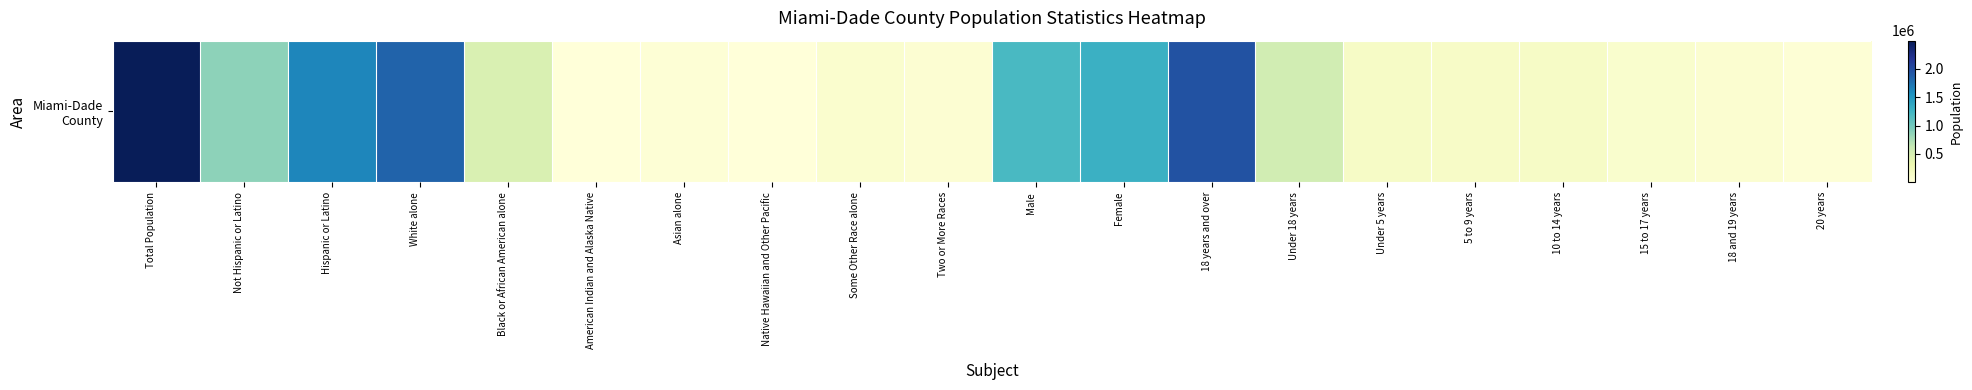

Rank the categories by value from highest to lowest.

Total Population, 18 years and over, White alone, Hispanic or Latino, Female, Male, Not Hispanic or Latino, Under 18 years, Black or African American alone, 10 to 14 years, Under 5 years, 5 to 9 years, 15 to 17 years, Some Other Race alone, 18 and 19 years, Two or More Races, Asian alone, 20 years, American Indian and Alaska Native, Native Hawaiian and Other Pacific